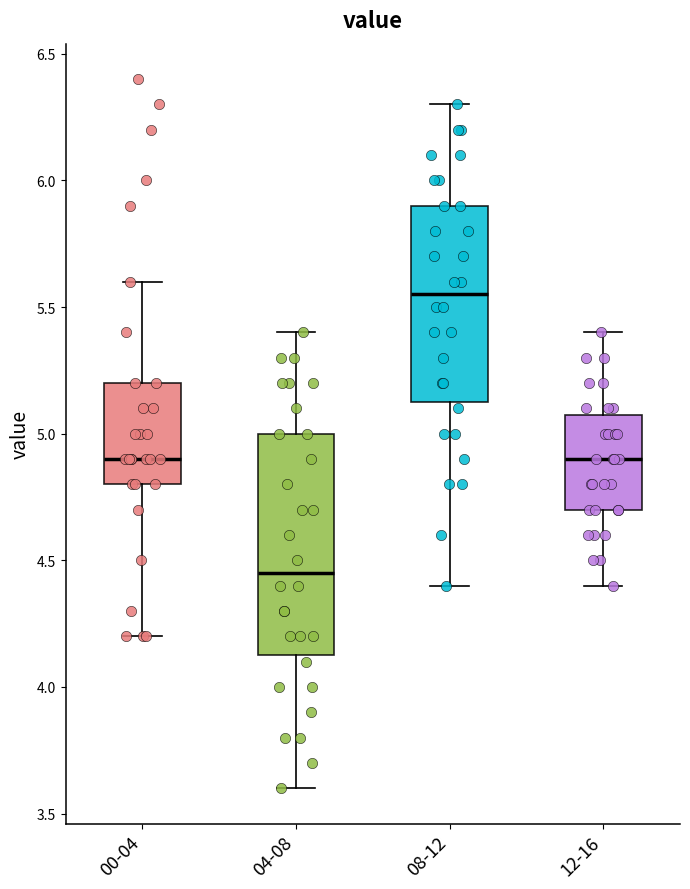

Reading left to right, transcribe this box plot: for each box, give where its median line is, the range the box spans, and where its two whiskers end, as read against the y-axis. The values are not printed on the chart, so give them approximately, as read against the axis.

00-04: median 4.90, box 4.80 to 5.20, whiskers 4.20 to 5.60
04-08: median 4.45, box 4.15 to 5.00, whiskers 3.60 to 5.40
08-12: median 5.55, box 5.15 to 5.90, whiskers 4.40 to 6.30
12-16: median 4.90, box 4.70 to 5.10, whiskers 4.40 to 5.40